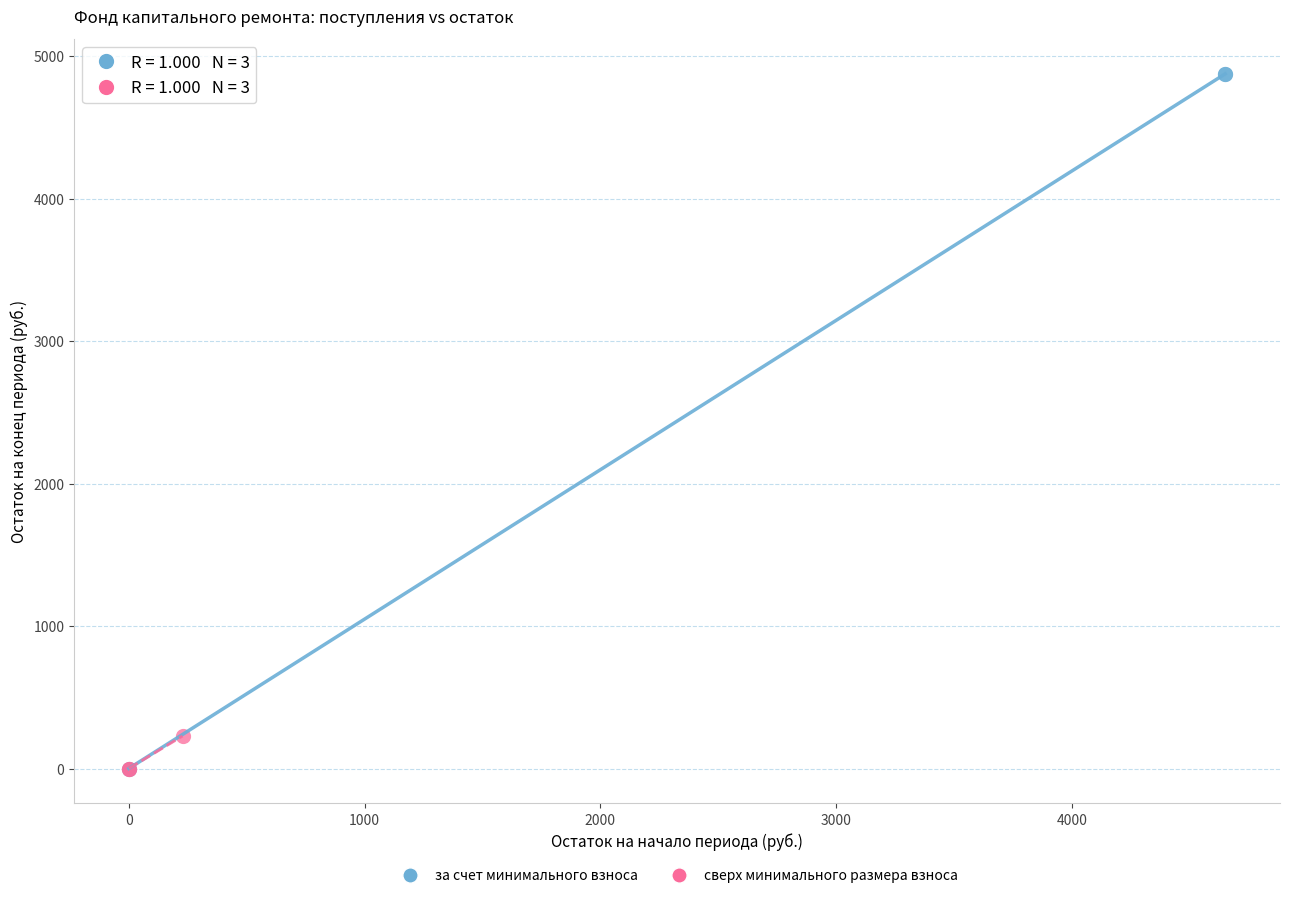

Which series reaches the maximum Y coordinate?

за счет минимального взноса